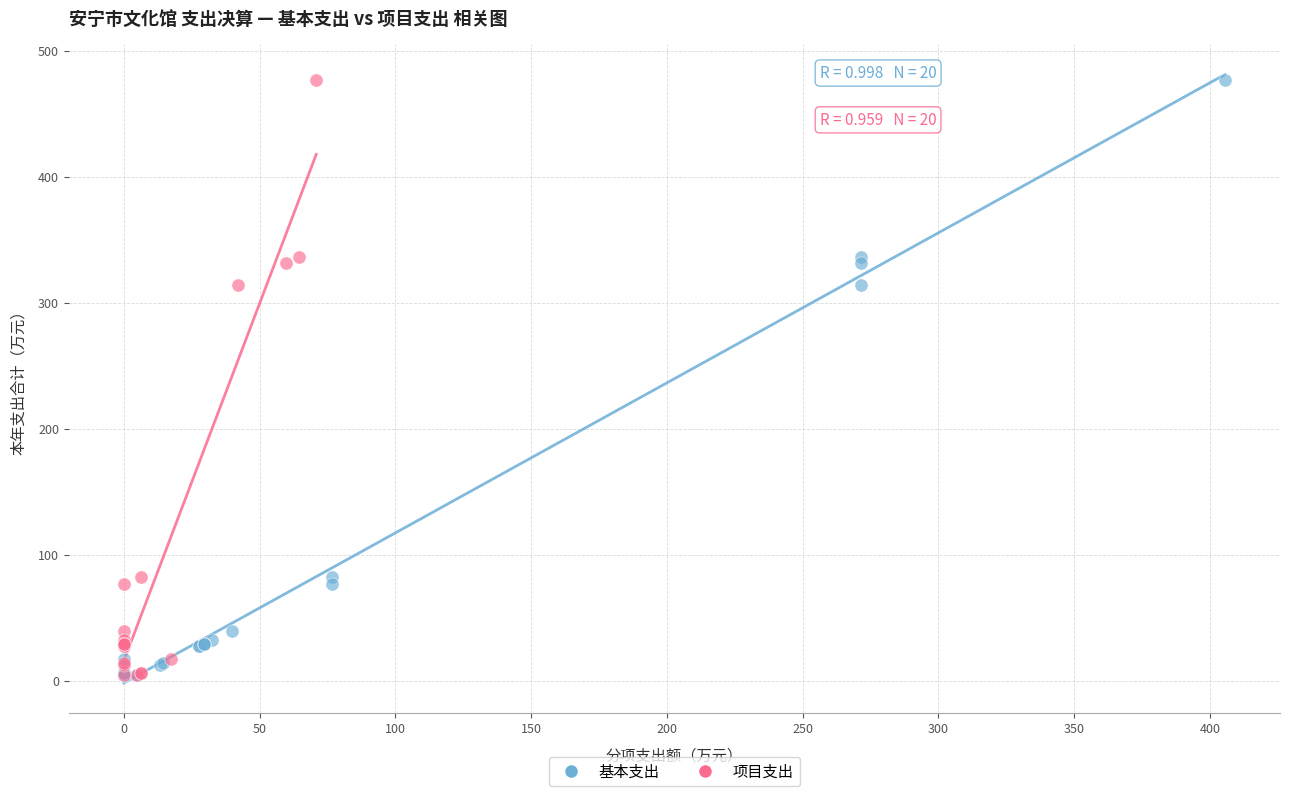

What are all the series names shown in the legend?

基本支出, 项目支出